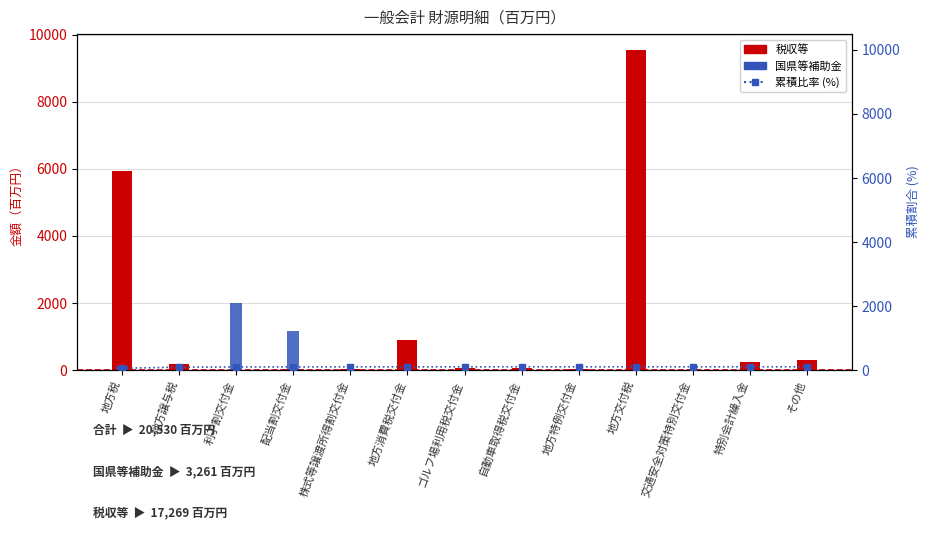

What position from the right is 地方特例交付金?

5